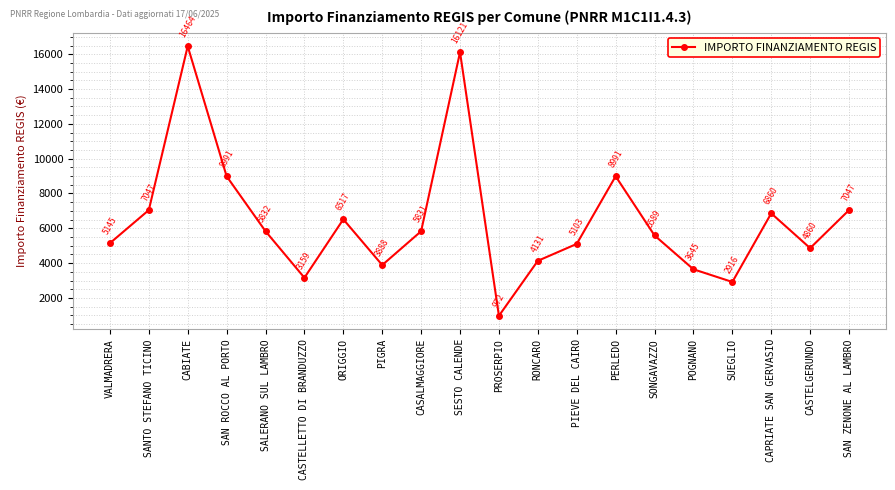

Is this an area chart (filled region under the line)?

No